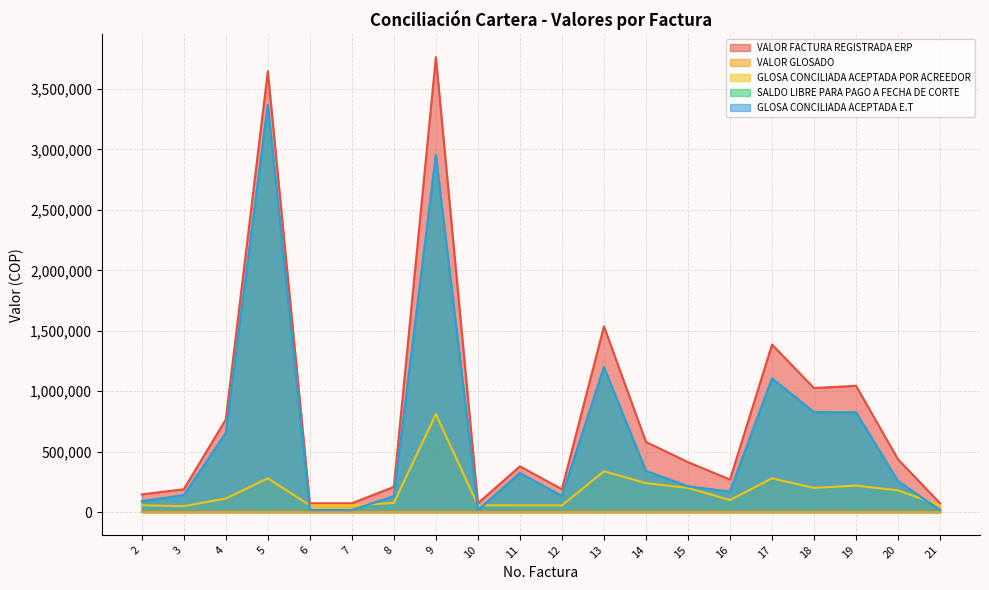

True or false: SALDO LIBRE PARA PAGO A FECHA DE CORTE and GLOSA CONCILIADA ACEPTADA E.T intersect in this chart.

False